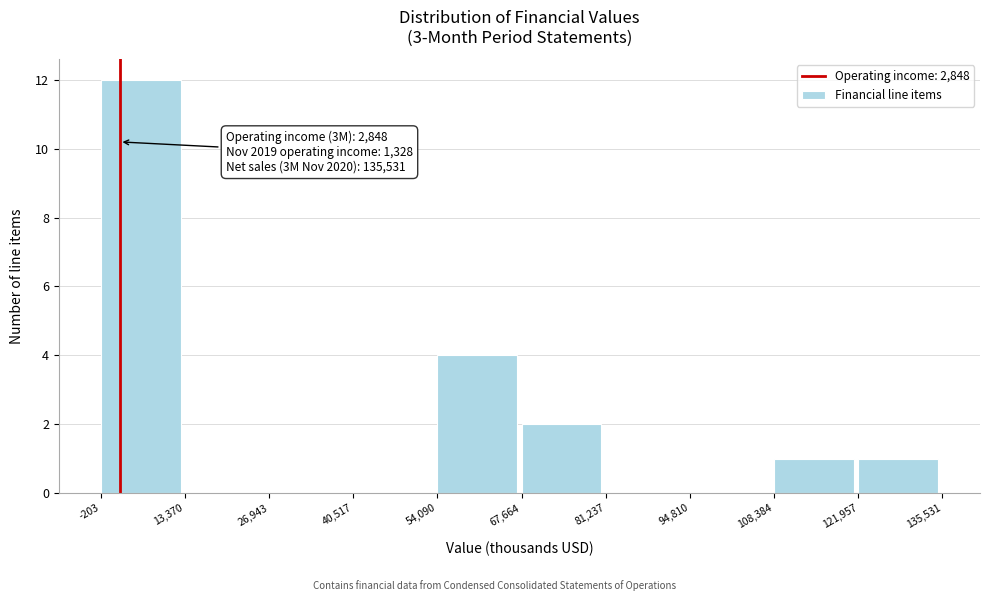

Which range on the x-axis has the tallest bar?

-203 to 13,370